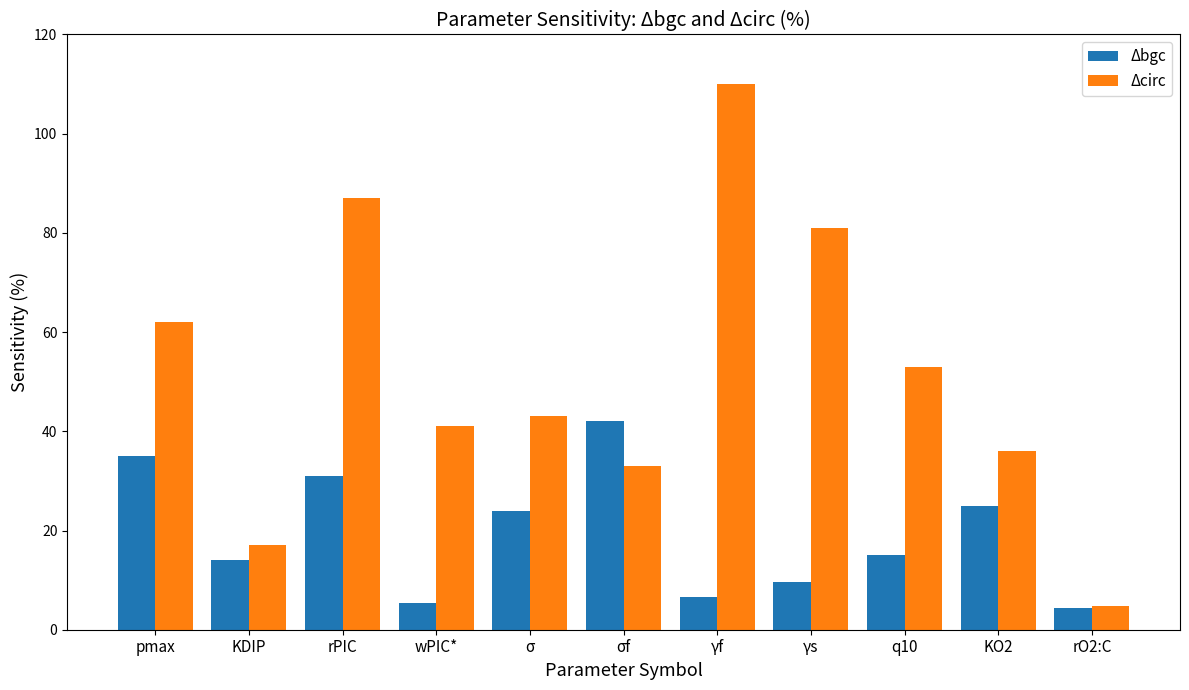

Reading left to right, extract all data points from this chart.

Δbgc: 35.0	14.0	31.0	5.3	24.0	42.0	6.5	9.7	15.0	25.0	4.3
Δcirc: 62.0	17.0	87.0	41.0	43.0	33.0	110.0	81.0	53.0	36.0	4.7